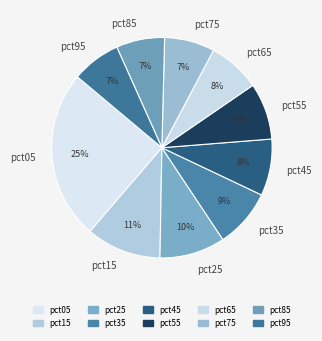

What is the ratio of the value at pct05 to the value at pct15?

2.3